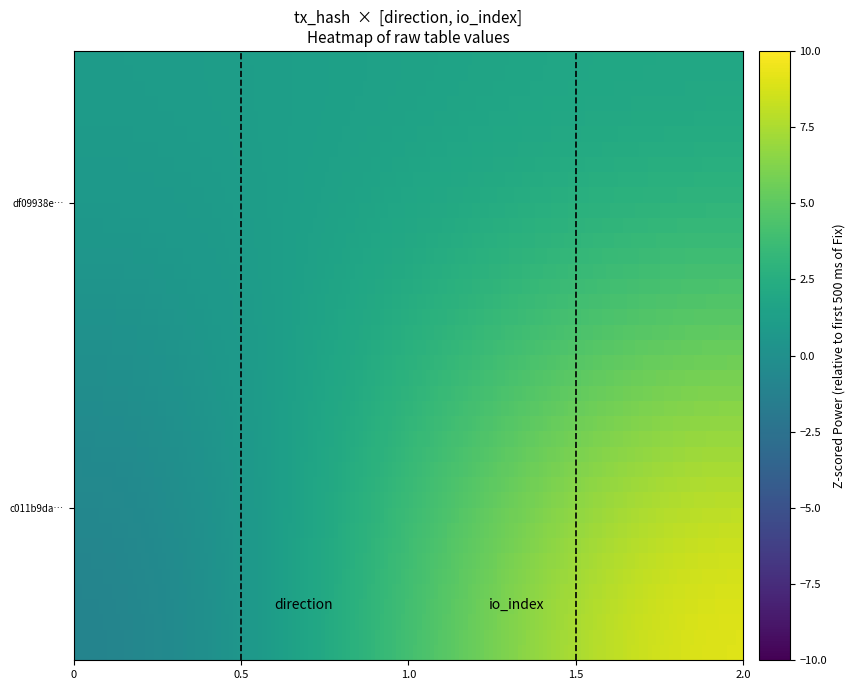

Which series has the largest range (max minus min)?

c011b9dab471732d26a4dc2a70940c831c0e877